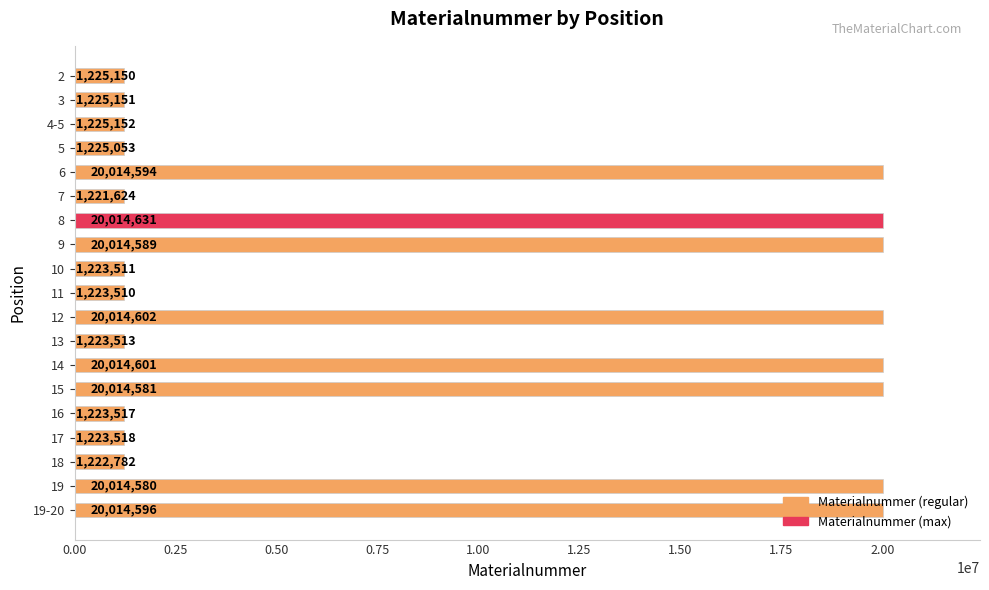

List the labels in order of value, smallest first.

7, 18, 11, 10, 13, 16, 17, 5, 2, 3, 4-5, 19, 15, 9, 6, 19-20, 14, 12, 8